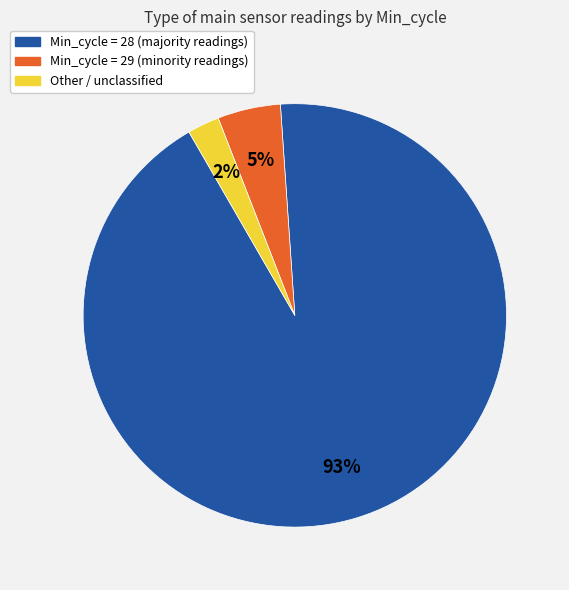

Is there a majority slice in this chart?

Yes